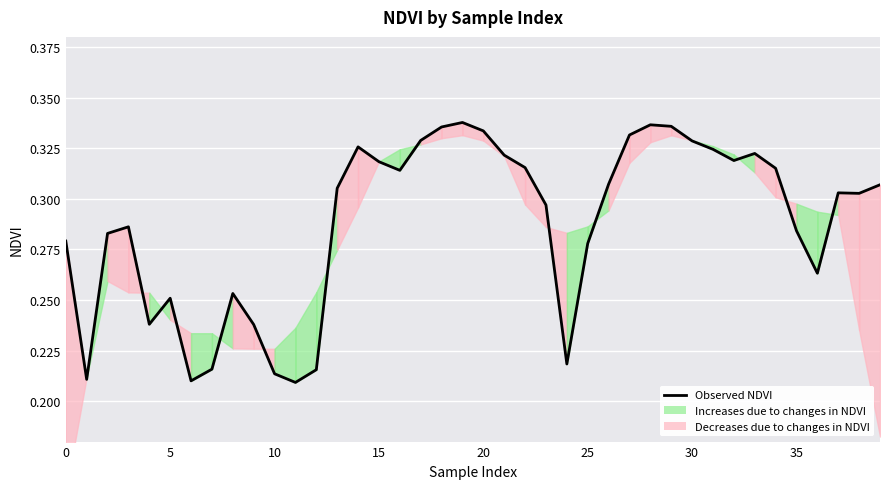

True or false: the data shows 0.5 at 35.

False